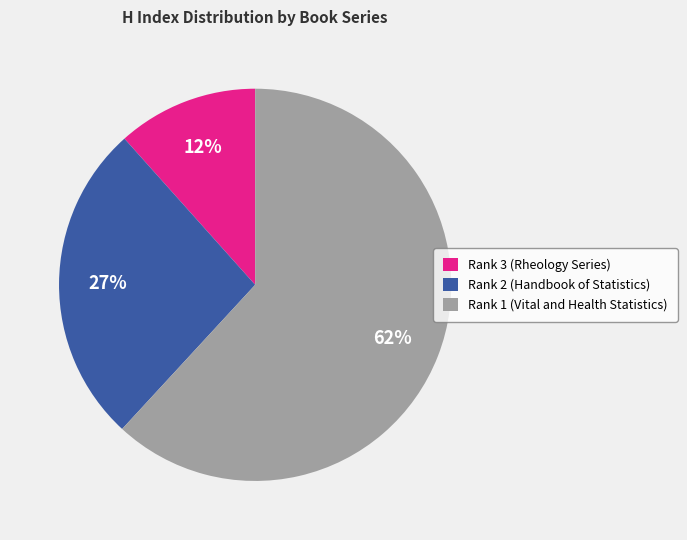

To the nearest percent, what percentage of the pie is Rank 3 (Rheology Series)?

12%